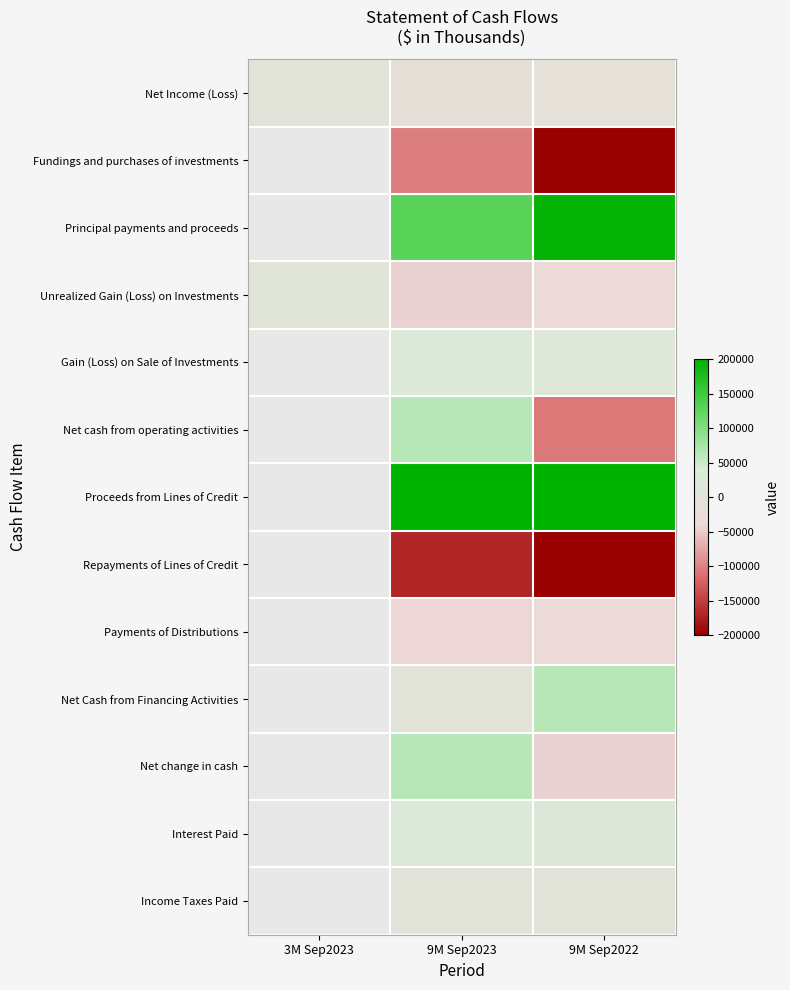

How many Fundings and purchases of investments values are between -326638 and -101789?

2